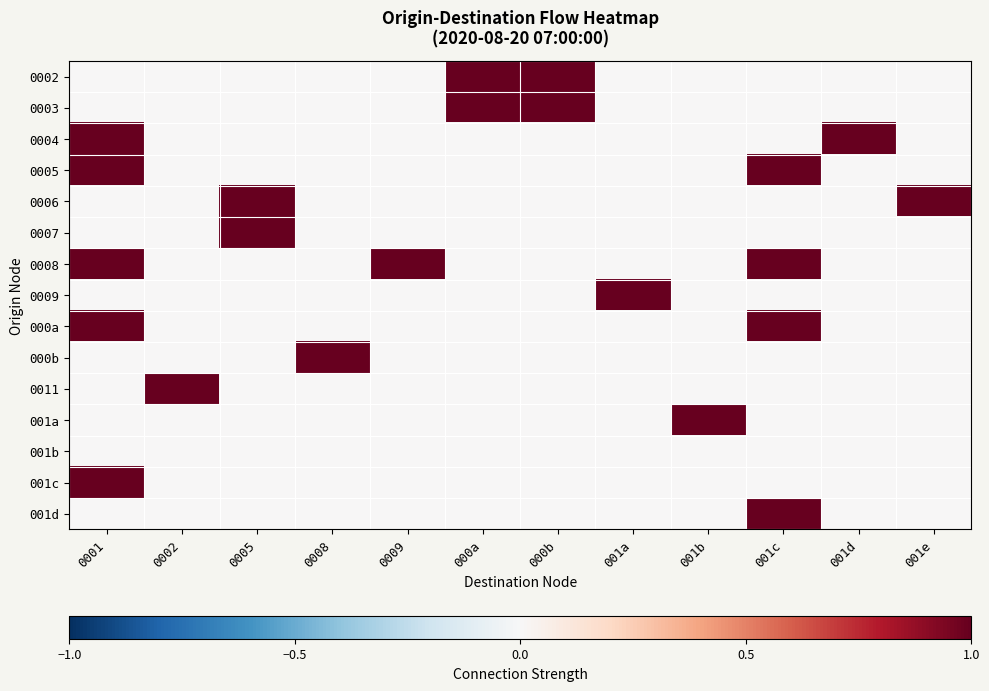

Rank the series by their maximum value, from highest to lowest.

0002, 0003, 0004, 0005, 0006, 0007, 0008, 0009, 000a, 000b, 0011, 001a, 001c, 001d, 001b